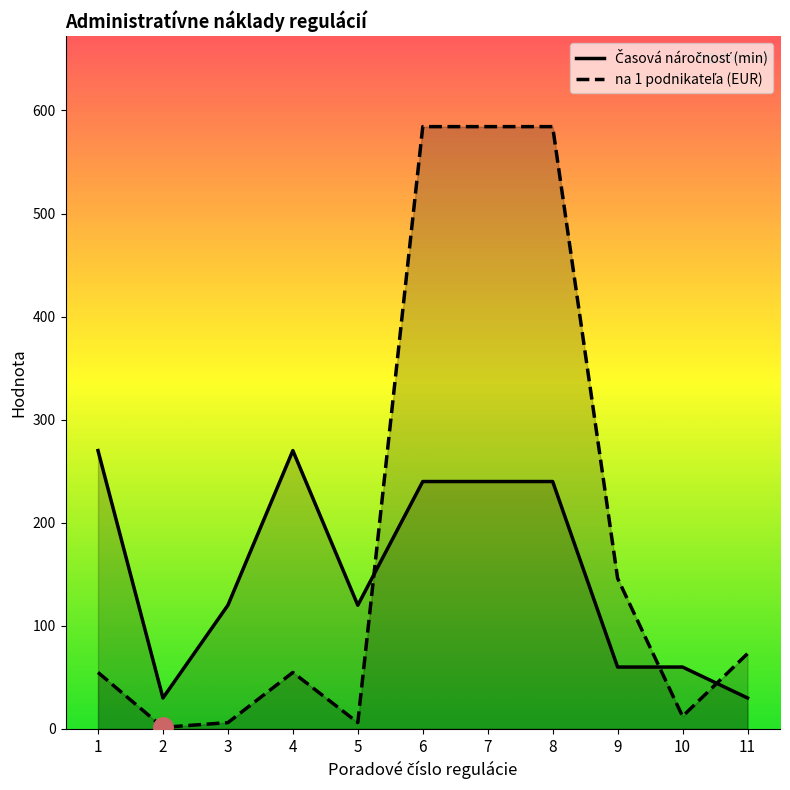

At which category does the chart reach its minimum across all series?

2